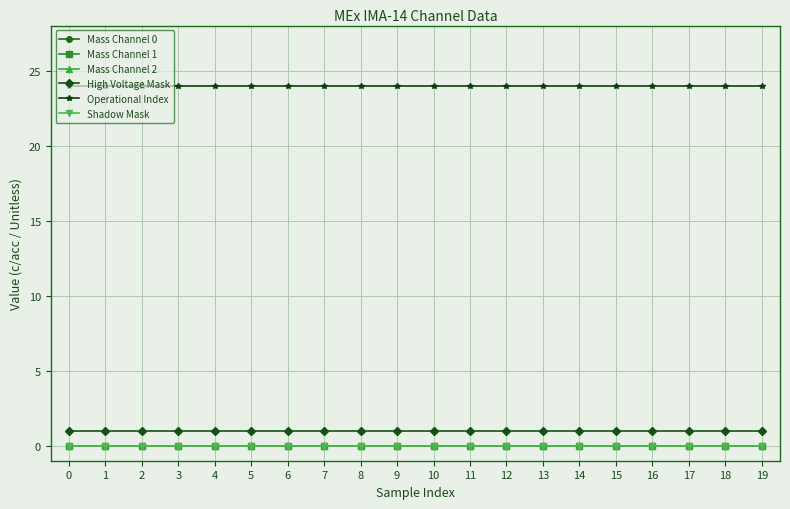

What is the value of the High Voltage Mask point at the 10th from the left?

1